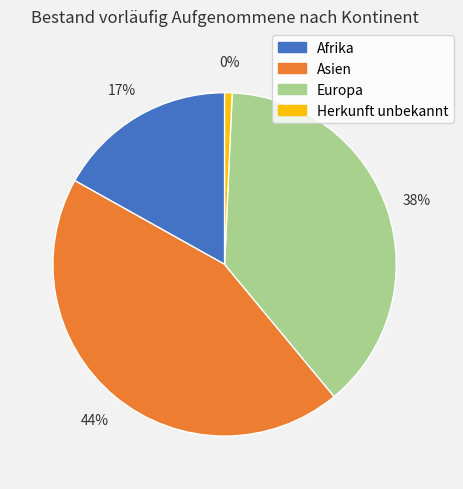

Which category has the smallest portion of the pie?

Herkunft unbekannt